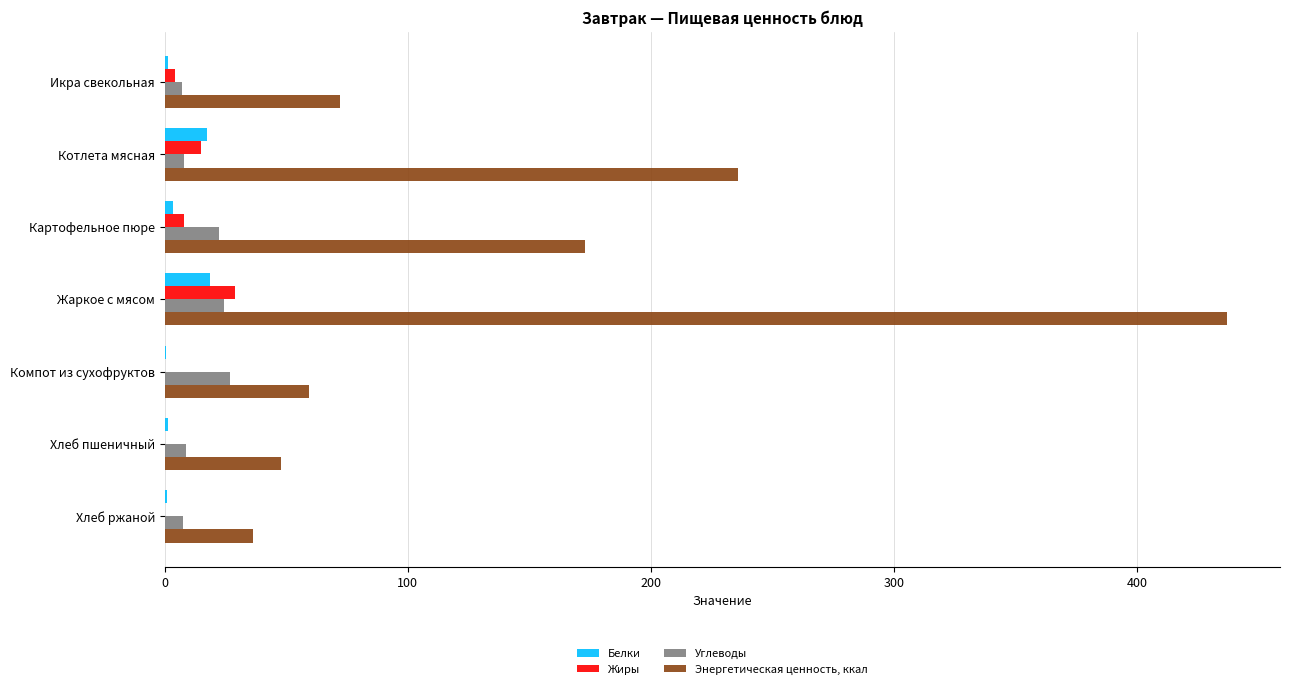

Which series has the largest total across all categories?

Энергетическая ценность, ккал